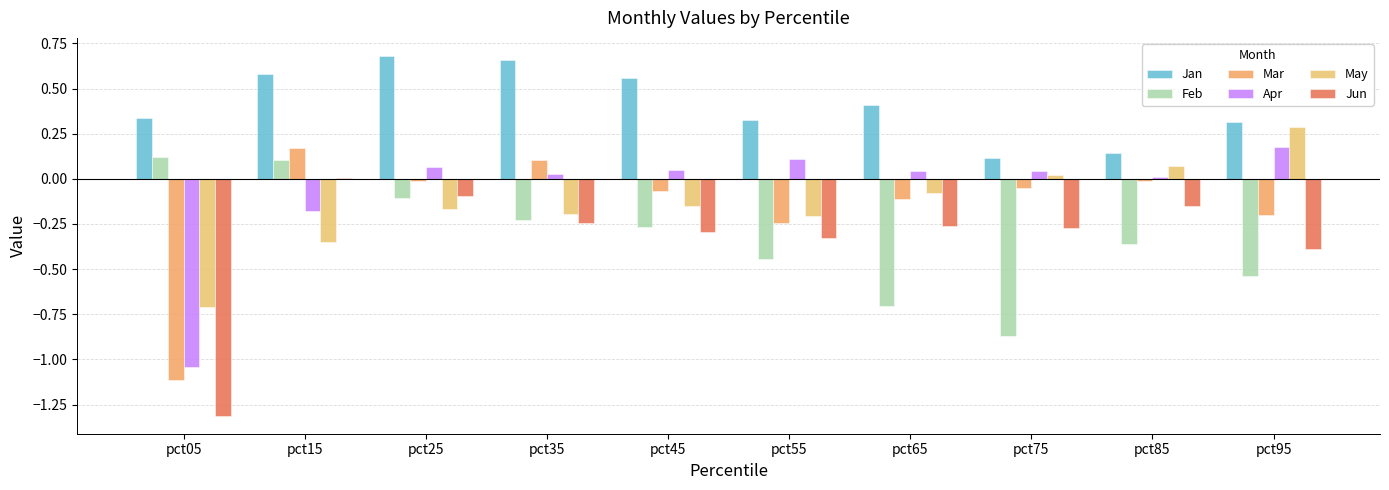

At which category is the sum across all series the highest?

pct25